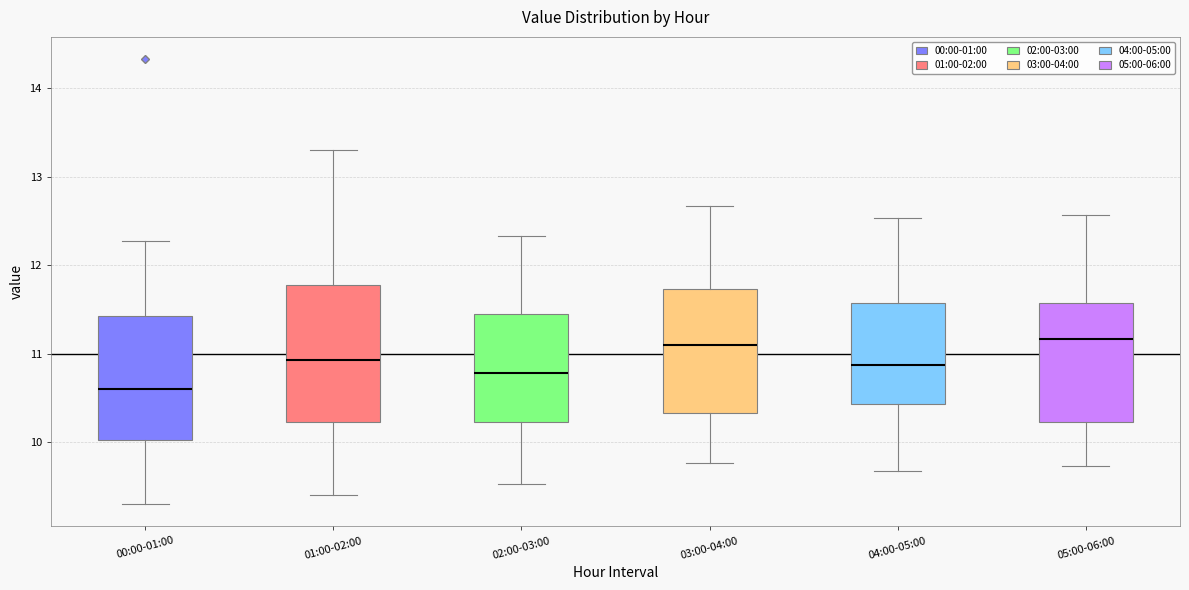

Comparing the boxes themselves (not the whiskers), which one is the tallest?

01:00-02:00